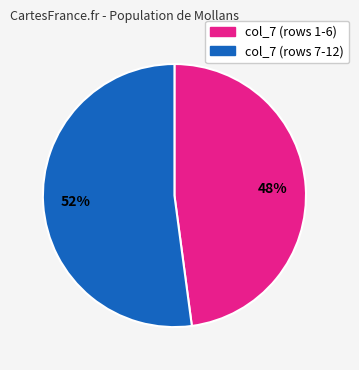

To the nearest percent, what is the difference between the largest and smallest slice percentages?

4%